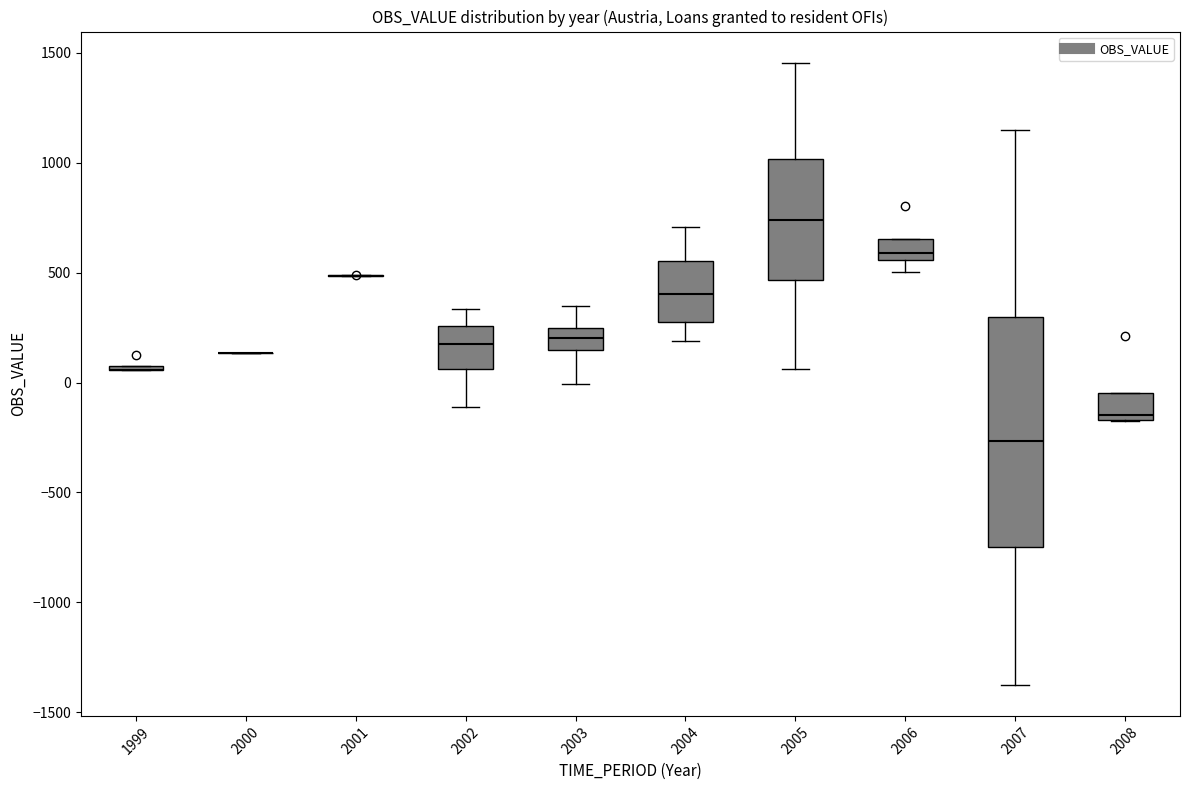

Where is the upper edge of the box at x = 2002 on the y-axis? The values are not printed on the chart, so give them approximately, as read against the axis.

250